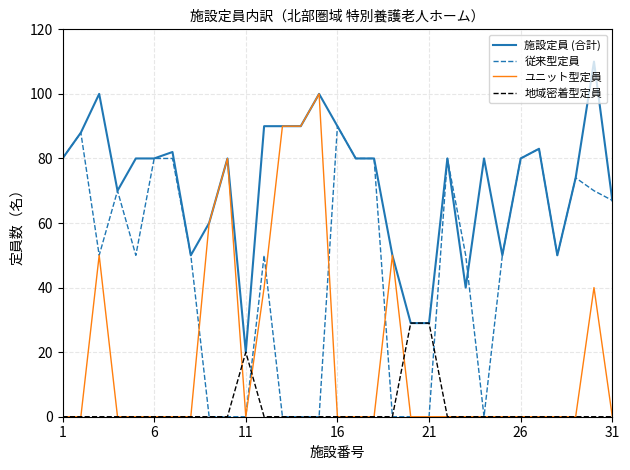

What is the sum of all 施設定員 (合計) values?

2232